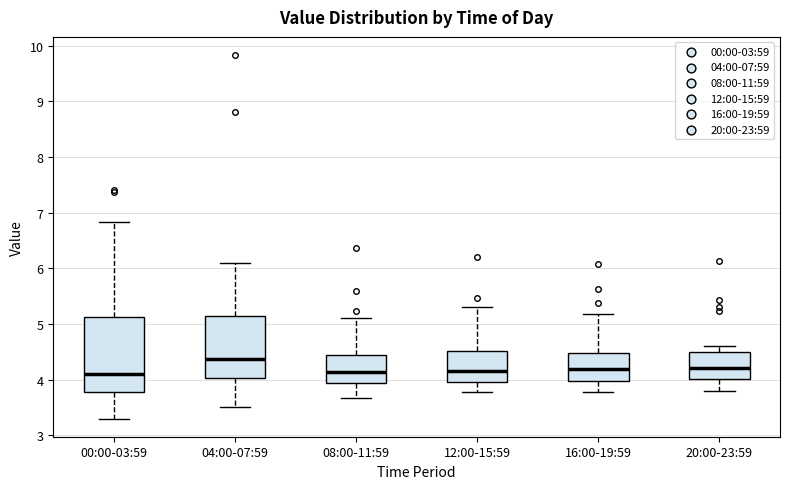

Reading left to right, transcribe this box plot: for each box, give where its median line is, the range the box spans, and where its two whiskers end, as read against the y-axis. The values are not printed on the chart, so give them approximately, as read against the axis.

00:00-03:59: median 4.1, box 3.8 to 5.1, whiskers 3.3 to 6.8
04:00-07:59: median 4.4, box 4.0 to 5.1, whiskers 3.5 to 6.1
08:00-11:59: median 4.1, box 3.9 to 4.4, whiskers 3.7 to 5.1
12:00-15:59: median 4.2, box 4.0 to 4.5, whiskers 3.8 to 5.3
16:00-19:59: median 4.2, box 4.0 to 4.5, whiskers 3.8 to 5.2
20:00-23:59: median 4.2, box 4.0 to 4.5, whiskers 3.8 to 4.6